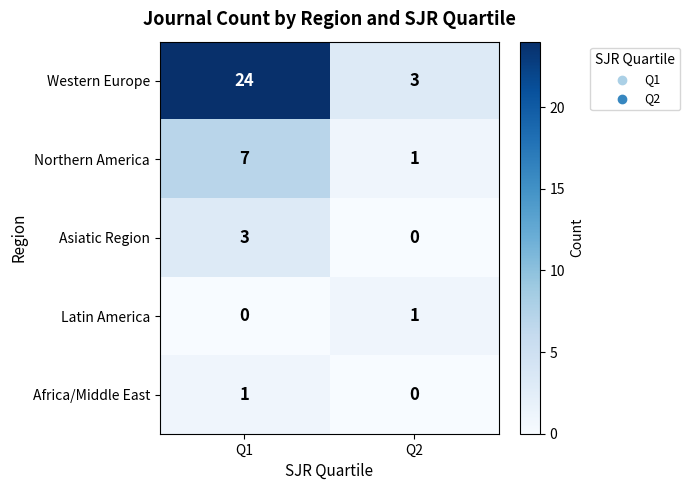

What is the total value across all series at Q2?

5